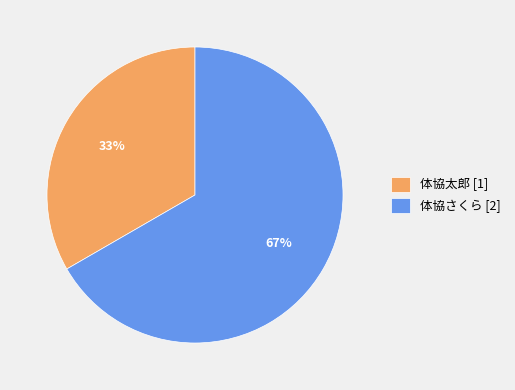

To the nearest percent, what is the average slice percentage?

50%